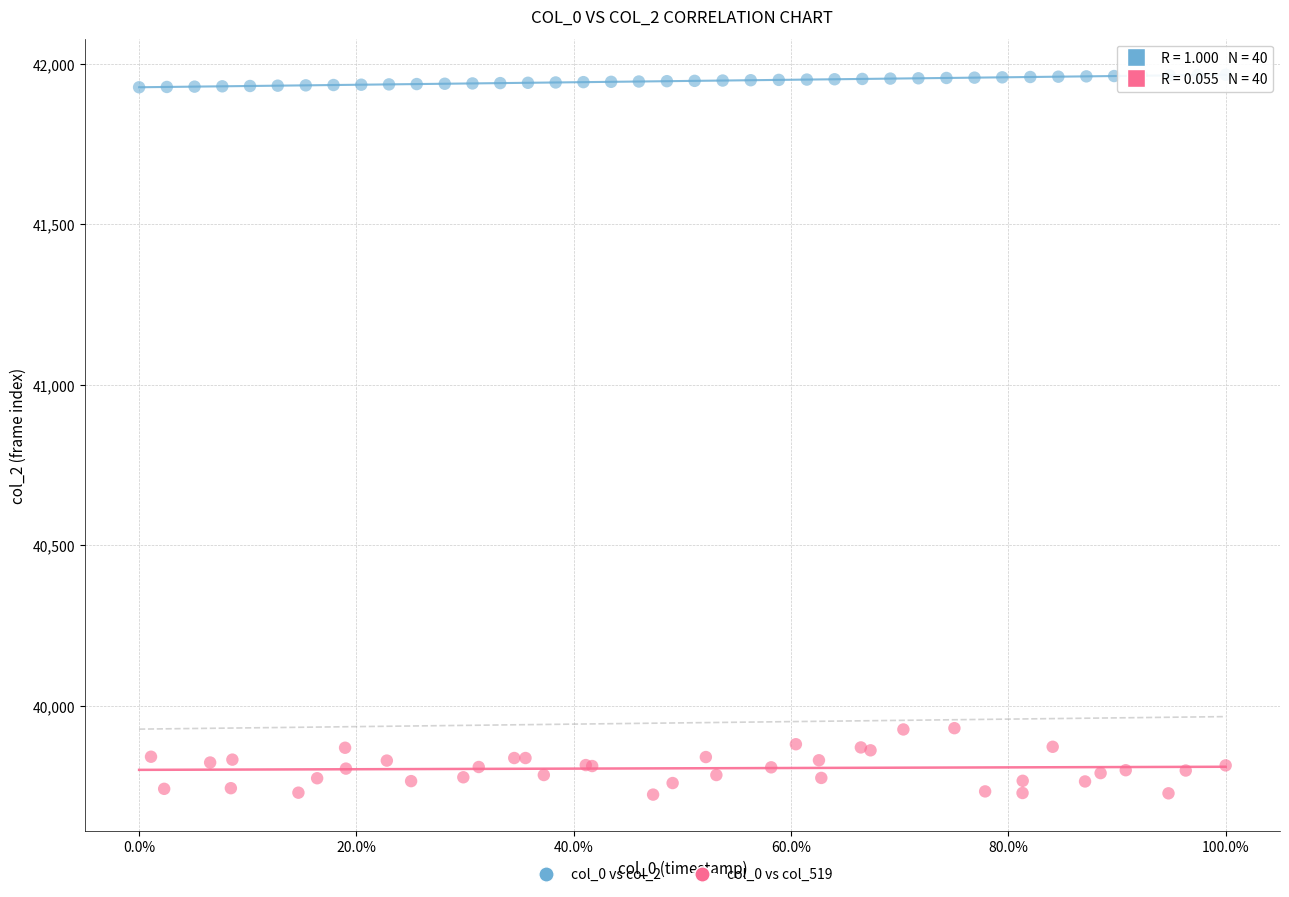

Which series contains the highest Y value?

col_0 vs col_2